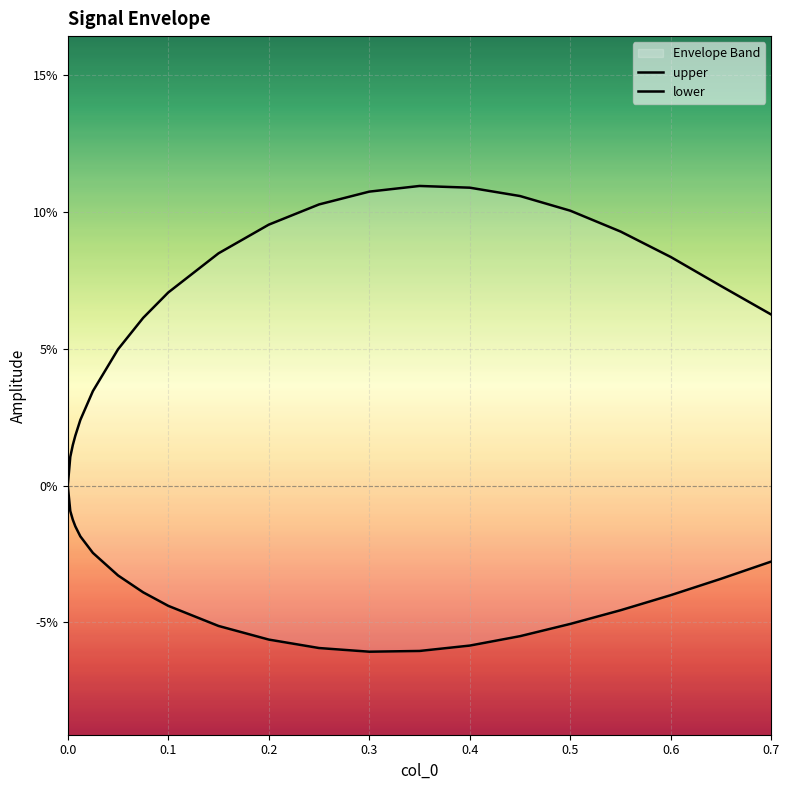

What is the difference between the upper values at 0.0 and 0.2?

0.1